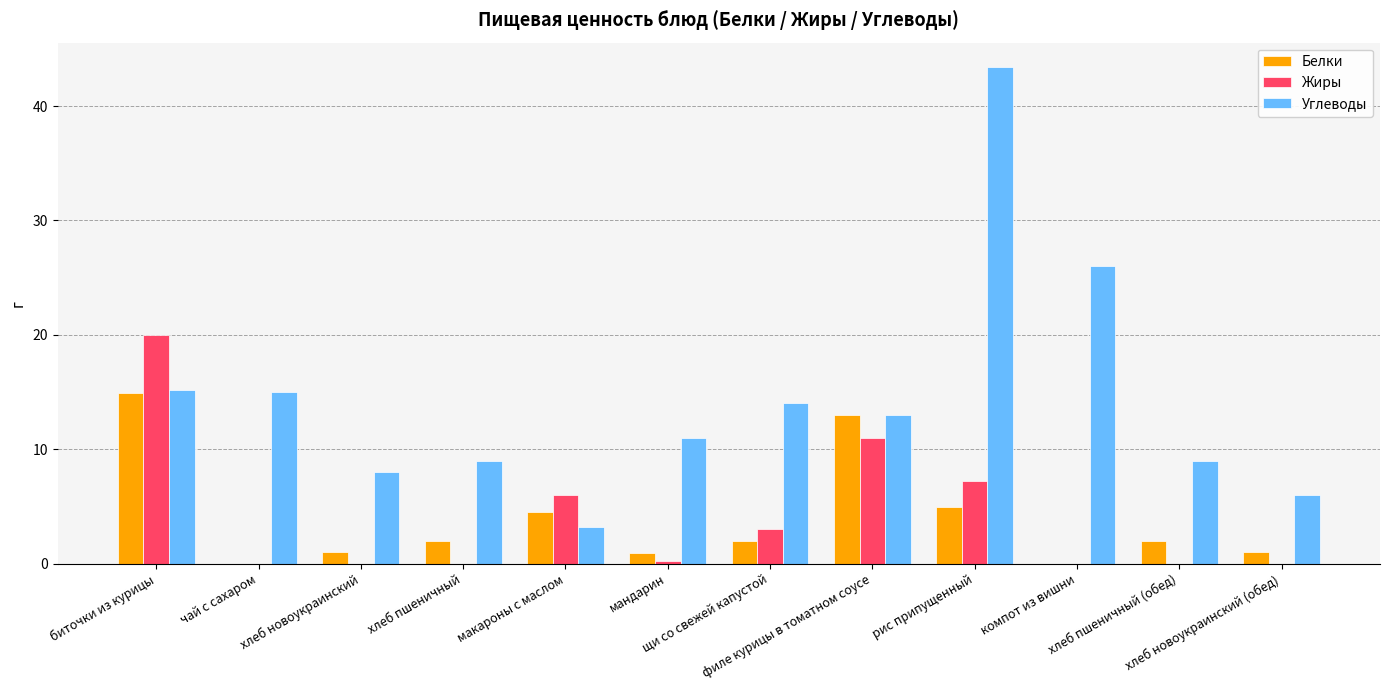

Is it true that Белки equals 1.0 at хлеб новоукраинский?

True